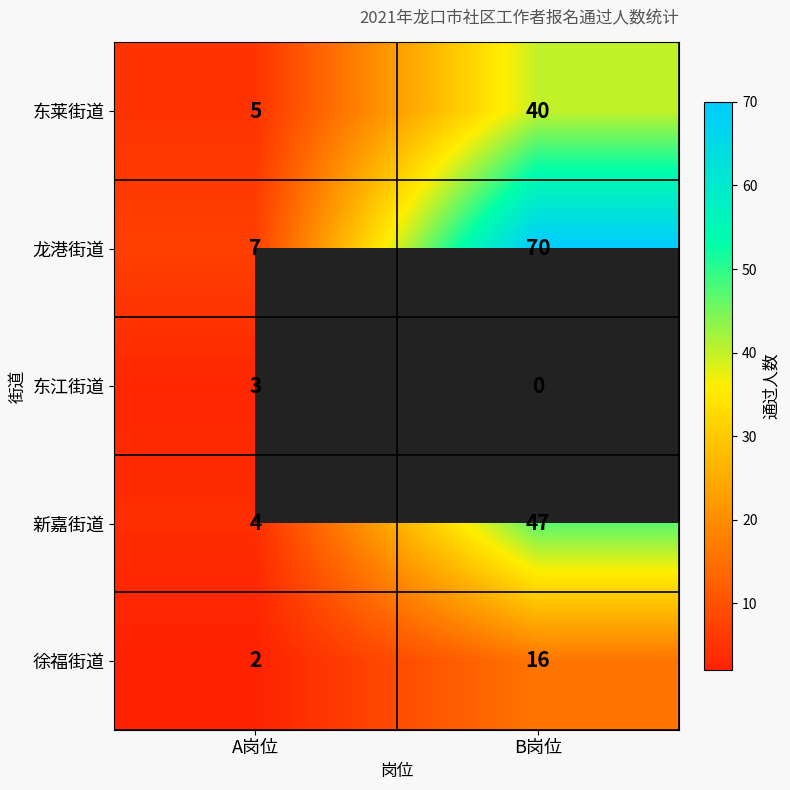

Is it true that 东莱街道 equals 23 at B岗位?

False